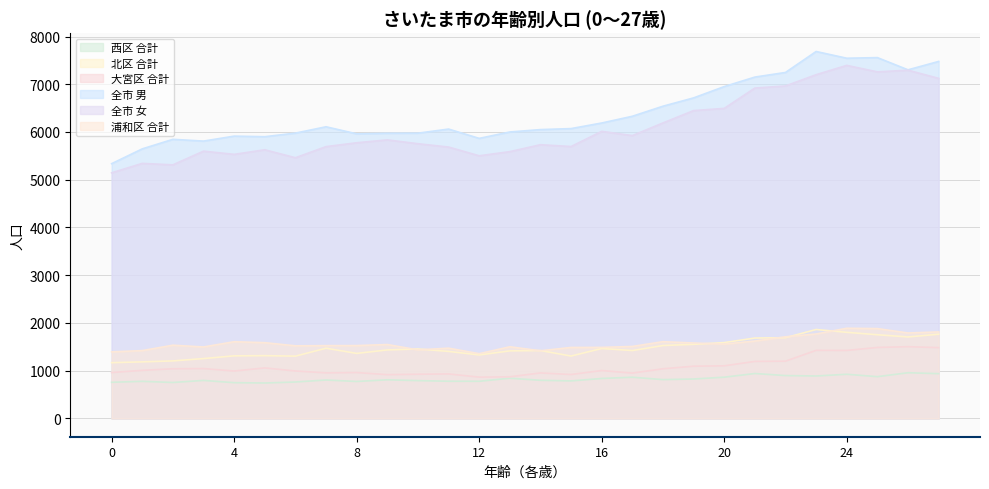

What is the difference between the 大宮区 合計 values at 8 and 16?

42